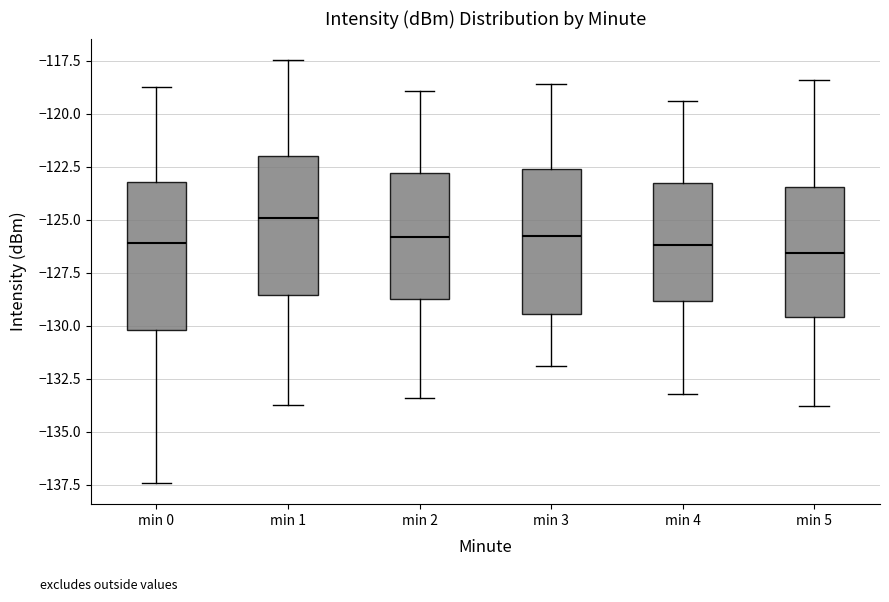

Reading left to right, transcribe this box plot: for each box, give where its median line is, the range the box spans, and where its two whiskers end, as read against the y-axis. The values are not printed on the chart, so give them approximately, as read against the axis.

min 0: median -126.0, box -130.0 to -123.0, whiskers -137.5 to -118.5
min 1: median -125.0, box -128.5 to -122.0, whiskers -133.5 to -117.5
min 2: median -126.0, box -128.5 to -123.0, whiskers -133.5 to -119.0
min 3: median -125.5, box -129.5 to -122.5, whiskers -132.0 to -118.5
min 4: median -126.0, box -129.0 to -123.5, whiskers -133.0 to -119.5
min 5: median -126.5, box -129.5 to -123.5, whiskers -134.0 to -118.5